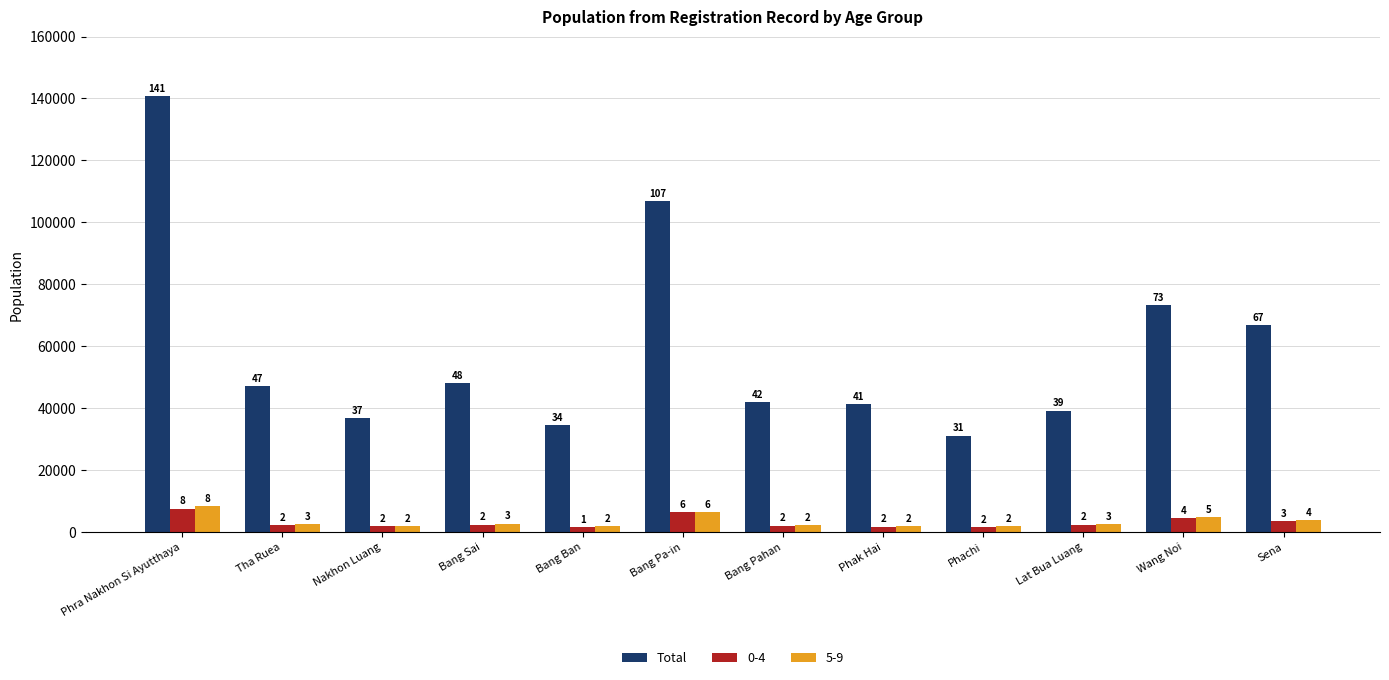

Does the chart contain any negative values?

No